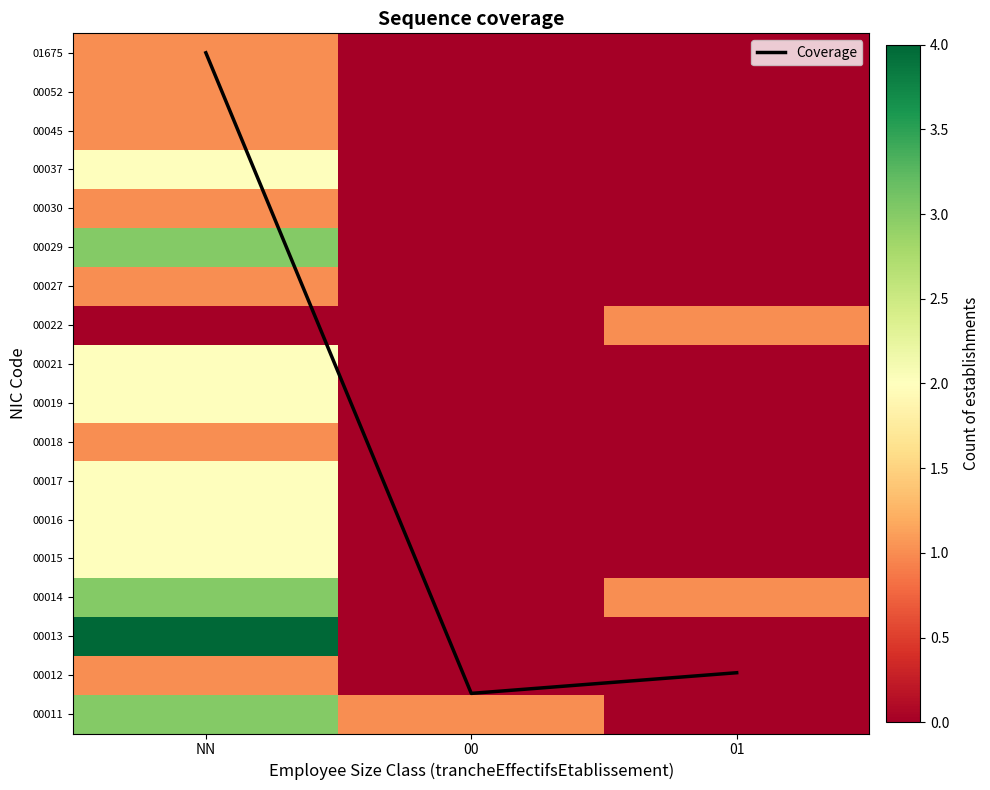

At which label is 00030 closest to 0?

00